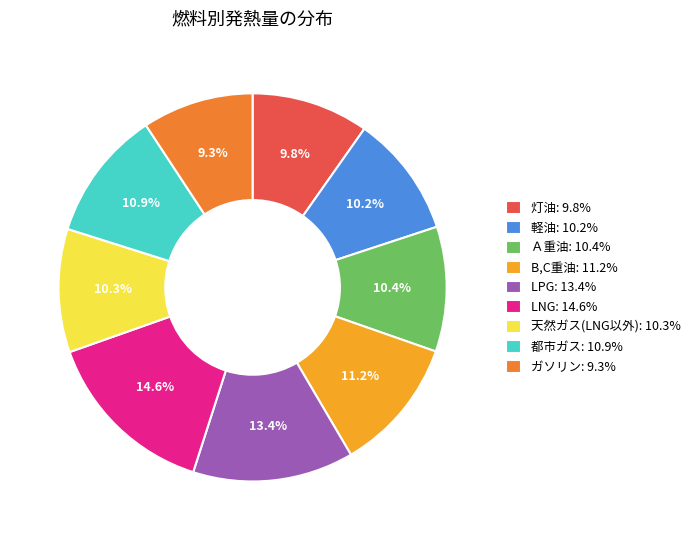

How many slices are in this pie chart?

9